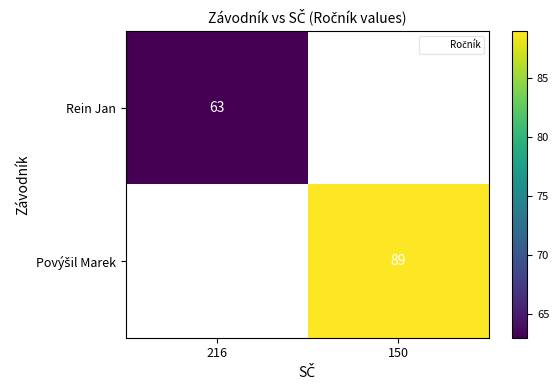

What is the minimum value shown in the chart?

63.0